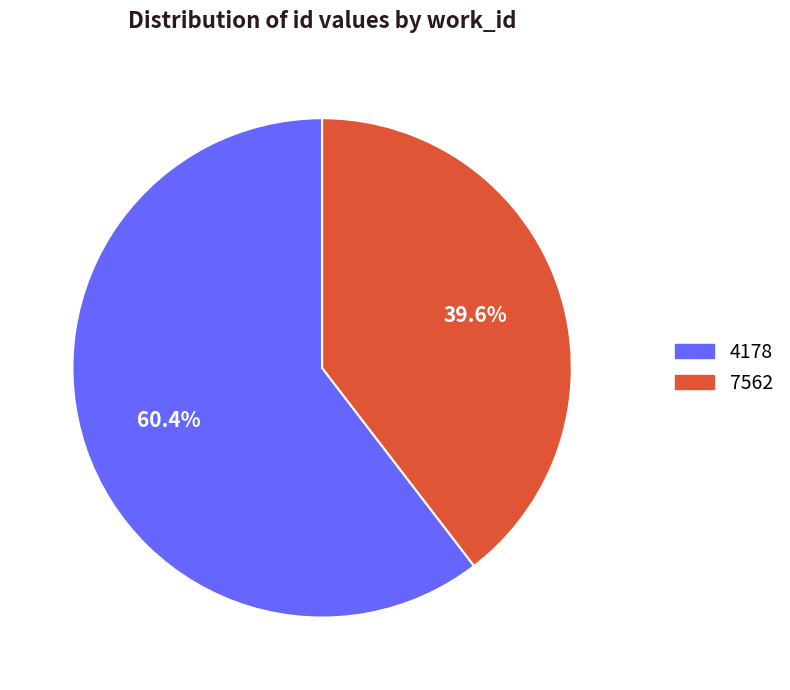

Do 4178 and 7562 together represent more than half of the pie?

Yes